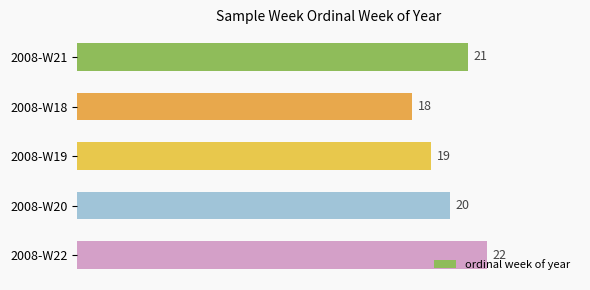

What is the approximate value at 2008-W21?

21